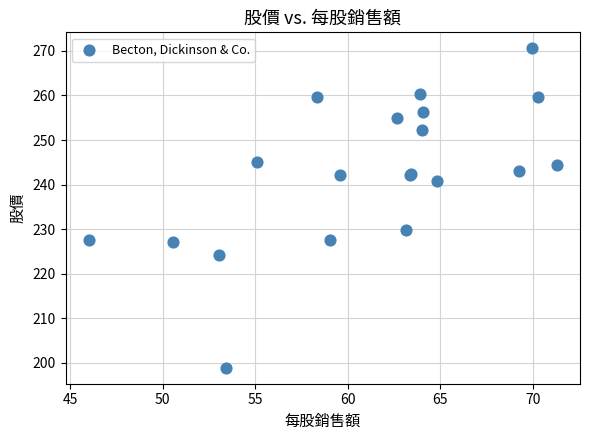

What Y value in the scatter plot is closest to 234?

229.8